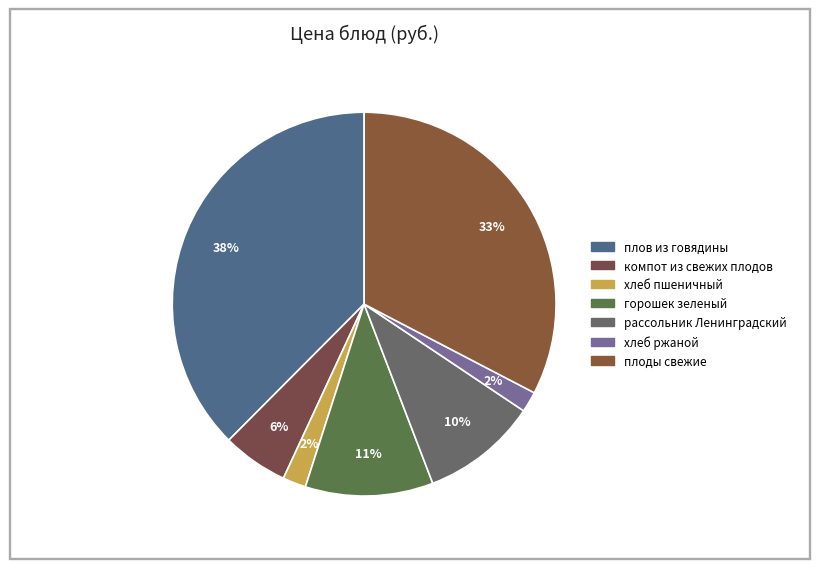

Does компот из свежих плодов represent more than half of the total?

No